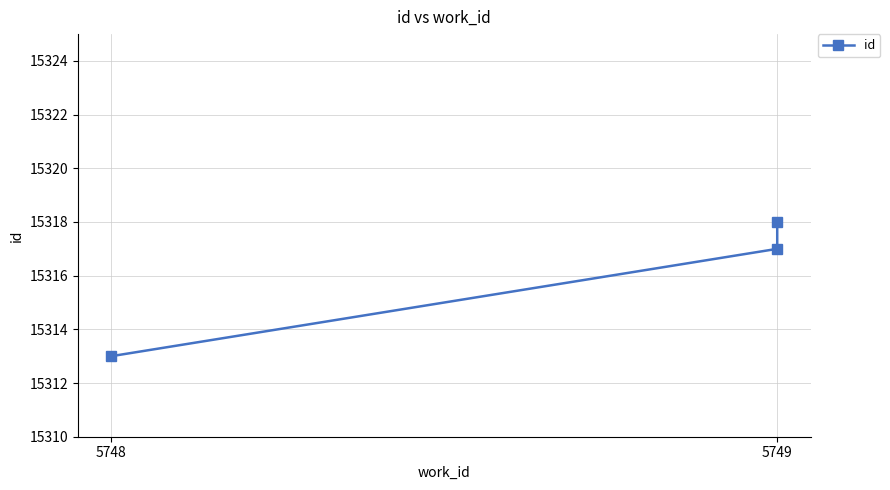

What is the change in value from 5748 to 5749?

+4